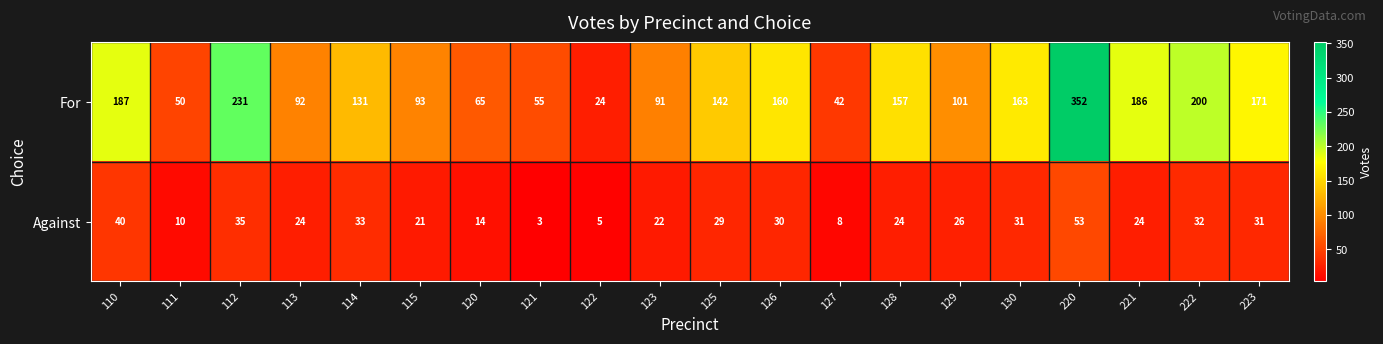

How many data points in For are less than 142?

10